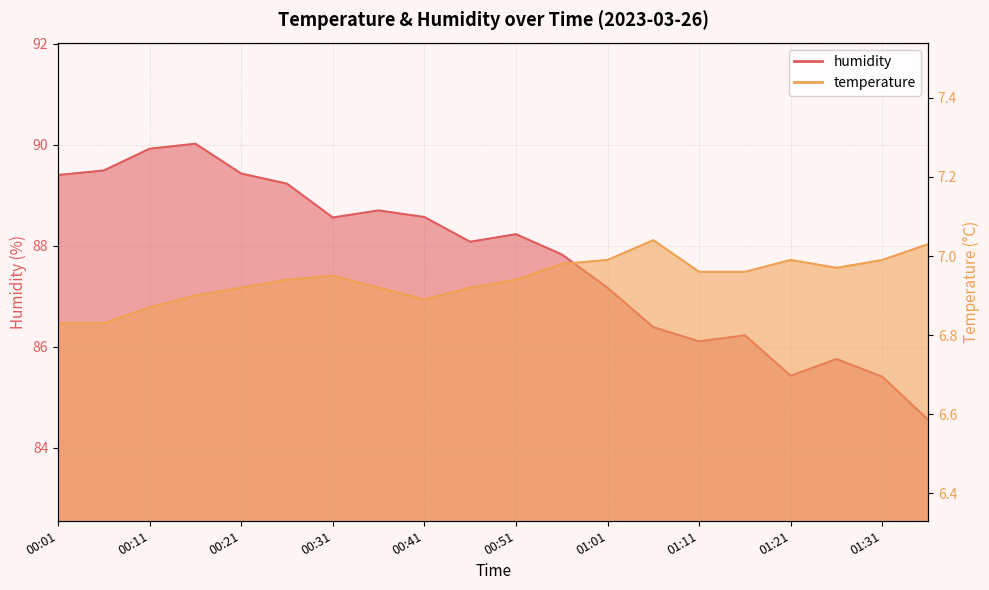

Reading left to right, transcribe all the data shown in this chart.

temperature: 6.8	6.8	6.9	6.9	6.9	6.9	7.0	6.9	6.9	6.9	6.9	7.0	7.0	7.0	7.0	7.0	7.0	7.0	7.0	7.0
humidity: 89.4	89.5	89.9	90.0	89.4	89.2	88.6	88.7	88.6	88.1	88.2	87.8	87.2	86.4	86.1	86.2	85.4	85.8	85.4	84.6